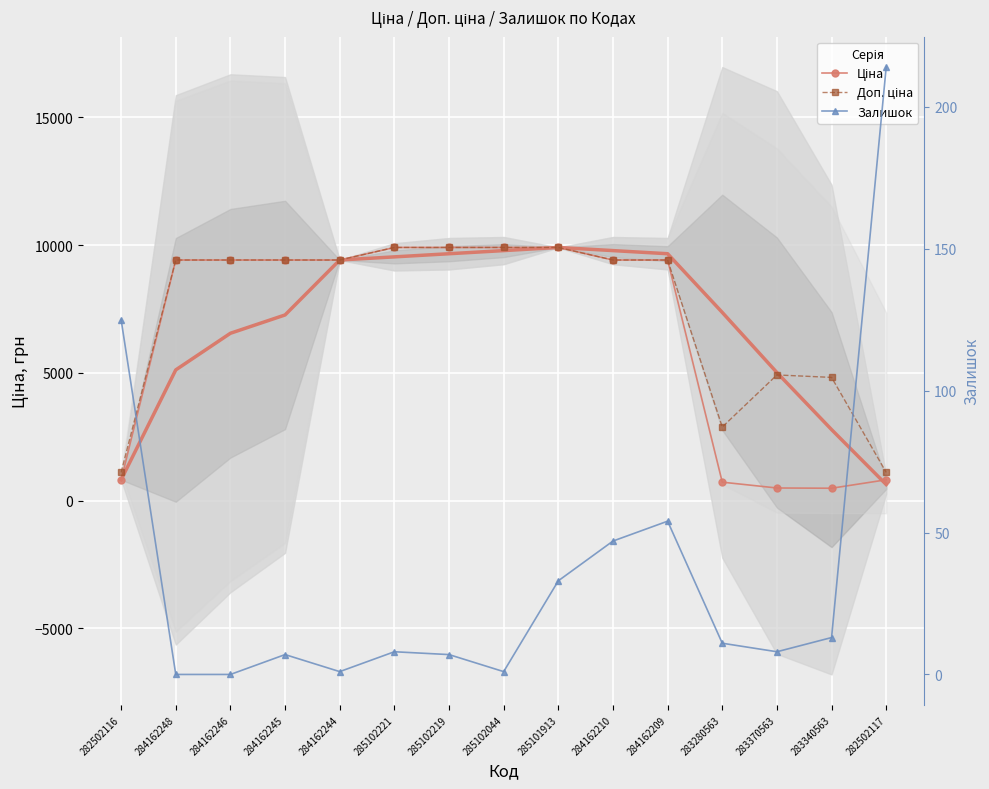

Reading left to right, list all the values displayed in this chart.

Ціна: 282502116=813.0	284162248=9416.9	284162246=9416.9	284162245=9416.9	284162244=9416.9	285102221=9908.5	285102219=9908.5	285102044=9908.5	285101913=9908.5	284162210=9416.9	284162209=9416.9	283280563=719.6	283370563=491.7	283340563=482.1	282502117=813.0
Доп. ціна: 282502116=1101.8	284162248=9416.9	284162246=9416.9	284162245=9416.9	284162244=9416.9	285102221=9908.5	285102219=9908.5	285102044=9908.5	285101913=9908.5	284162210=9416.9	284162209=9416.9	283280563=2878.5	283370563=4917.4	283340563=4821.4	282502117=1101.8
Залишок: 282502116=125.0	284162248=0.0	284162246=0.0	284162245=7.0	284162244=1.0	285102221=8.0	285102219=7.0	285102044=1.0	285101913=33.0	284162210=47.0	284162209=54.0	283280563=11.0	283370563=8.0	283340563=13.0	282502117=214.0